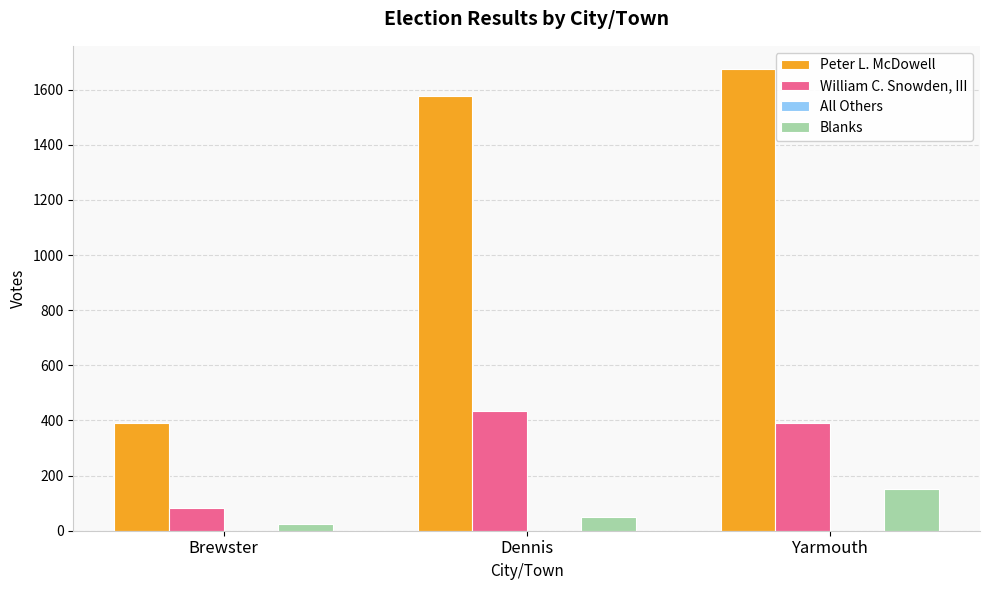

Which series has the largest total across all categories?

Peter L. McDowell